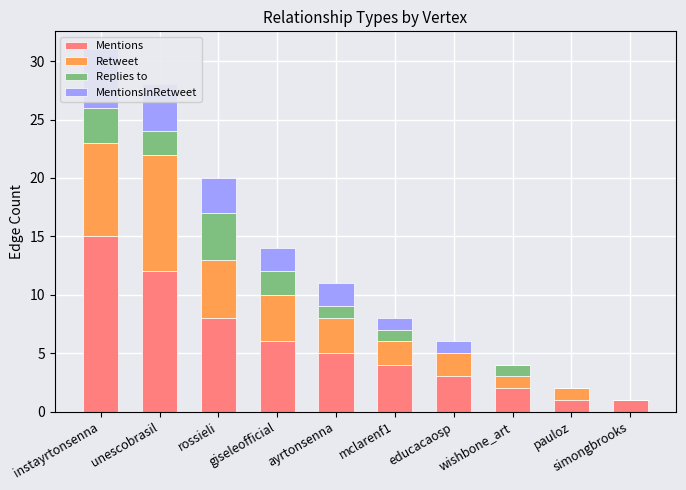

Is it true that Retweet equals 5 at rossieli?

True